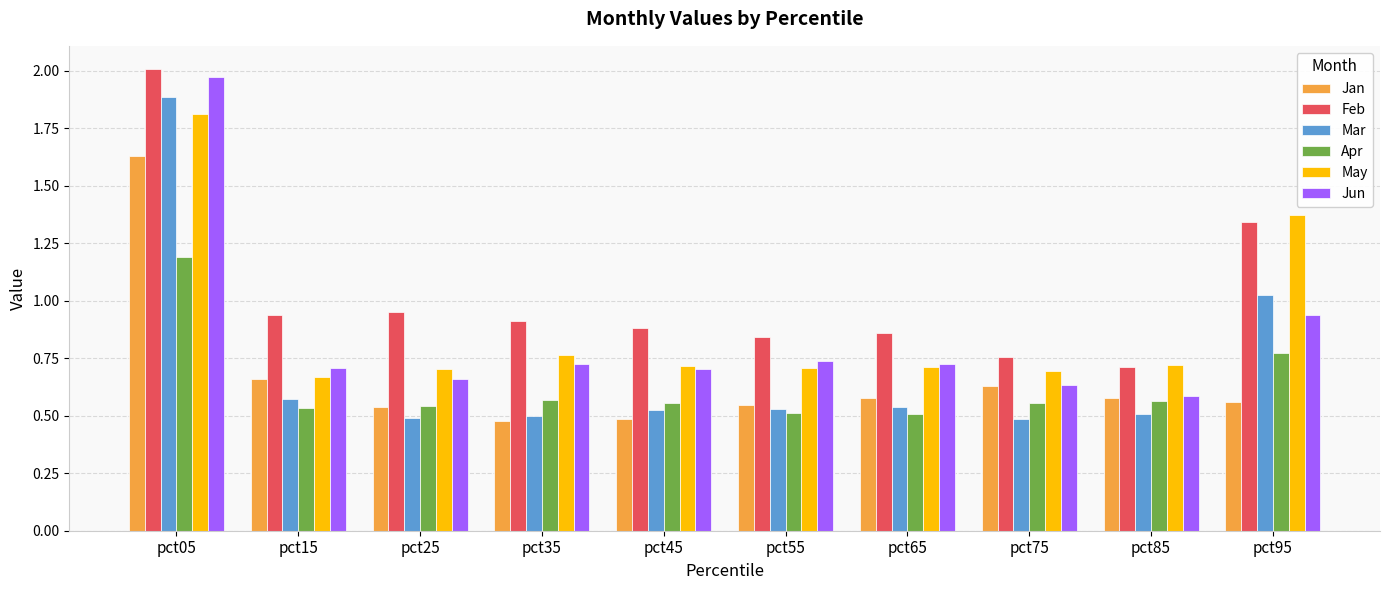

What is the sum of all May values?

8.9